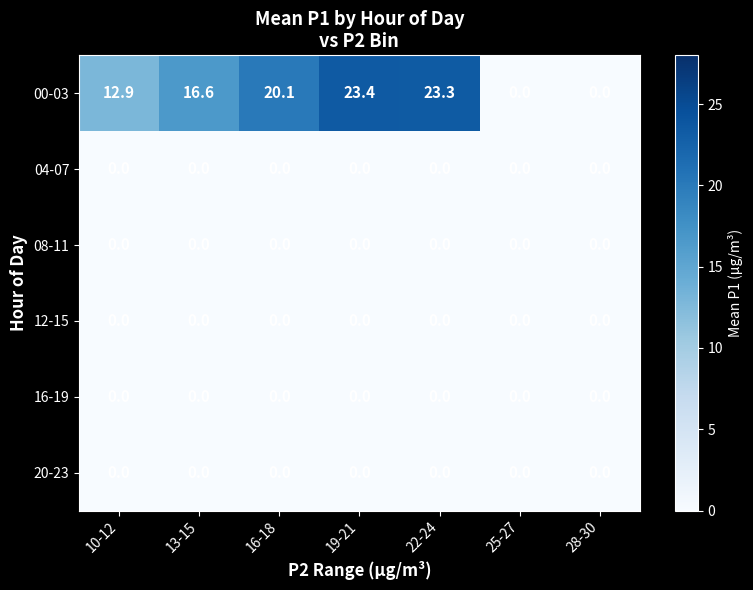

Which series has the widest spread of values?

00-03